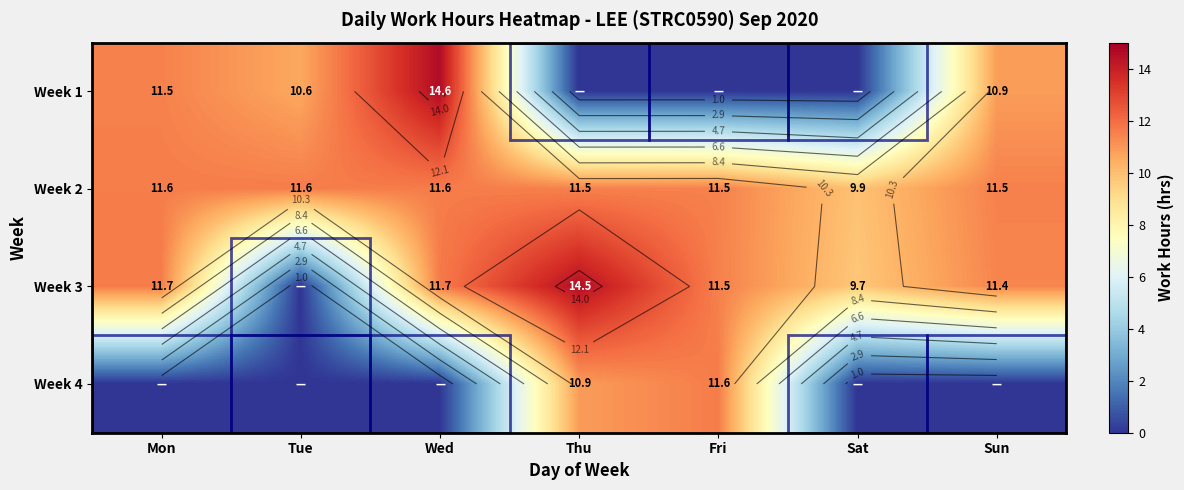

What is the difference between the highest and lowest values at Fri?

11.6